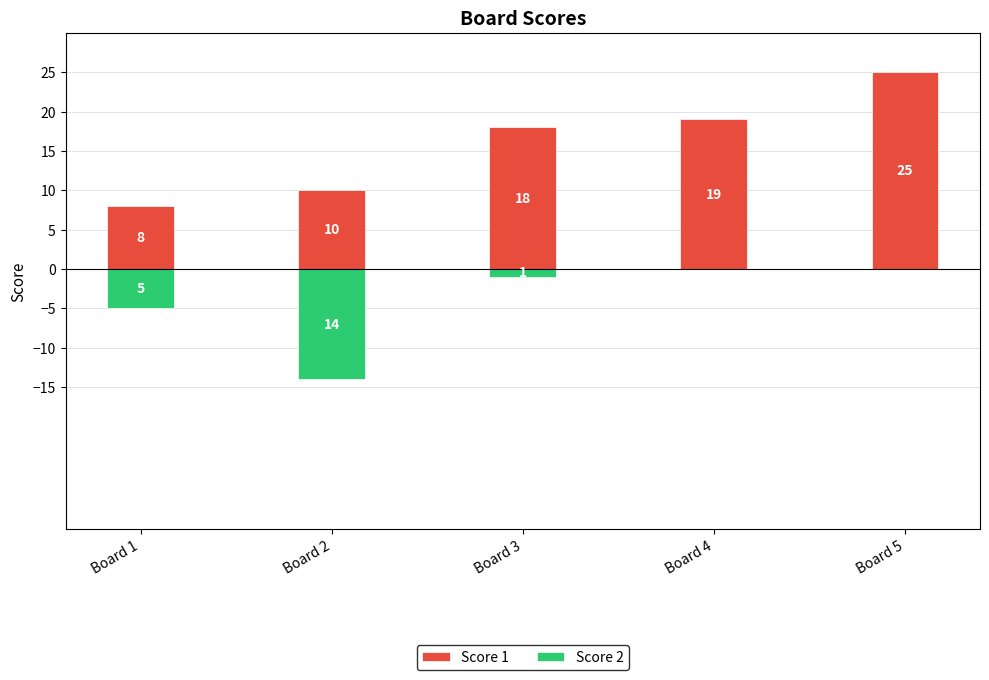

How many groups of bars are there?

5